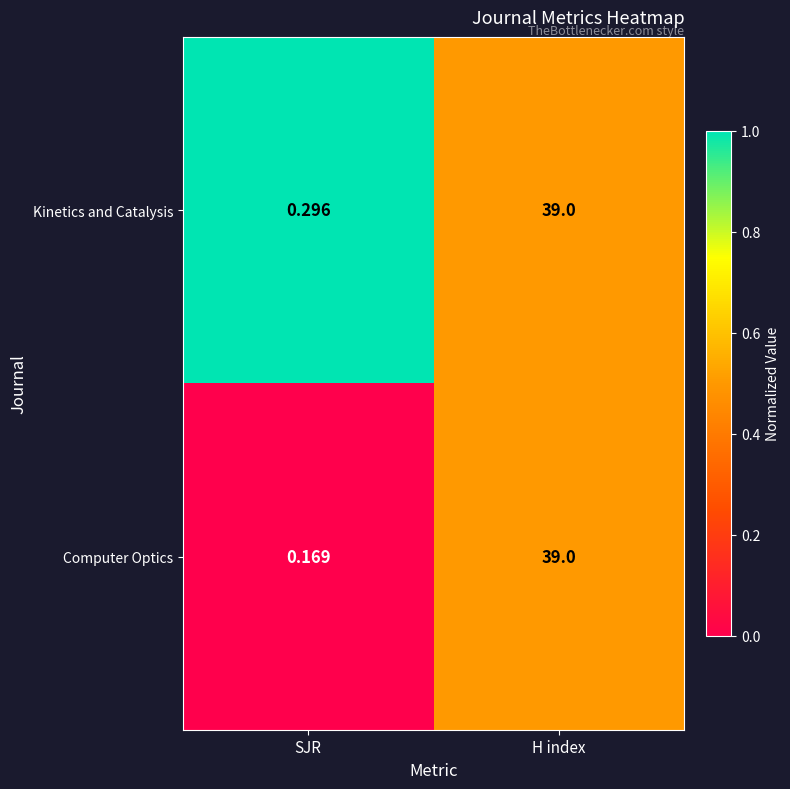

At how many categories does at least one series exceed 0?

2